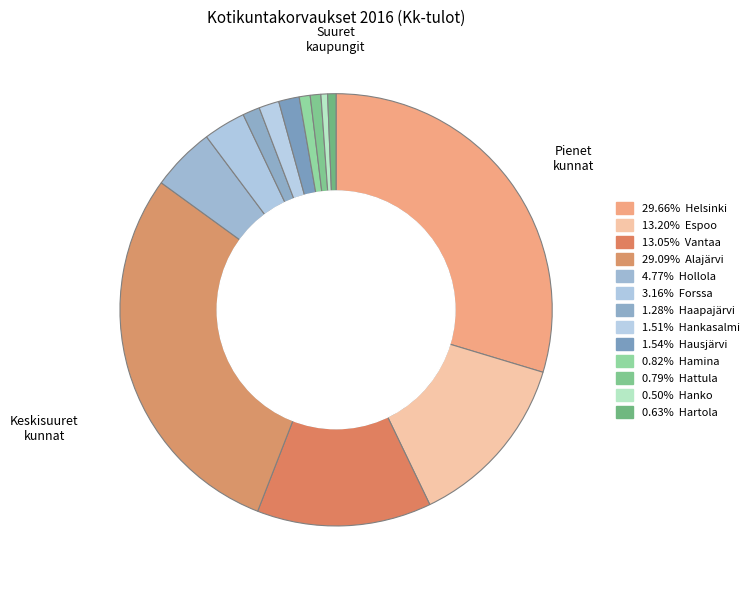

How many slices are in this pie chart?

13